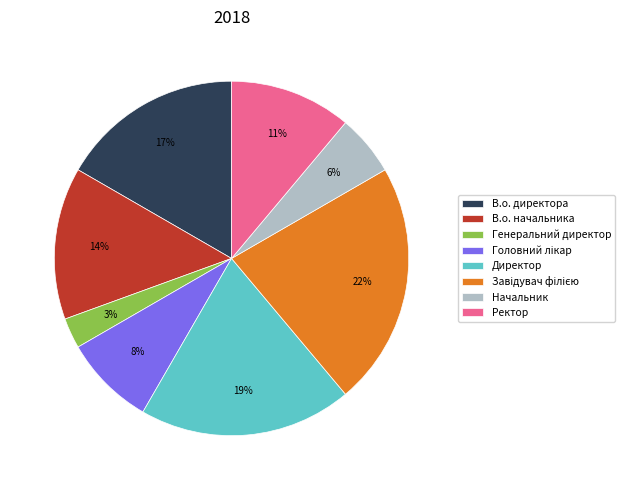

Between Генеральний директор and В.о. директора, which is larger?

В.о. директора